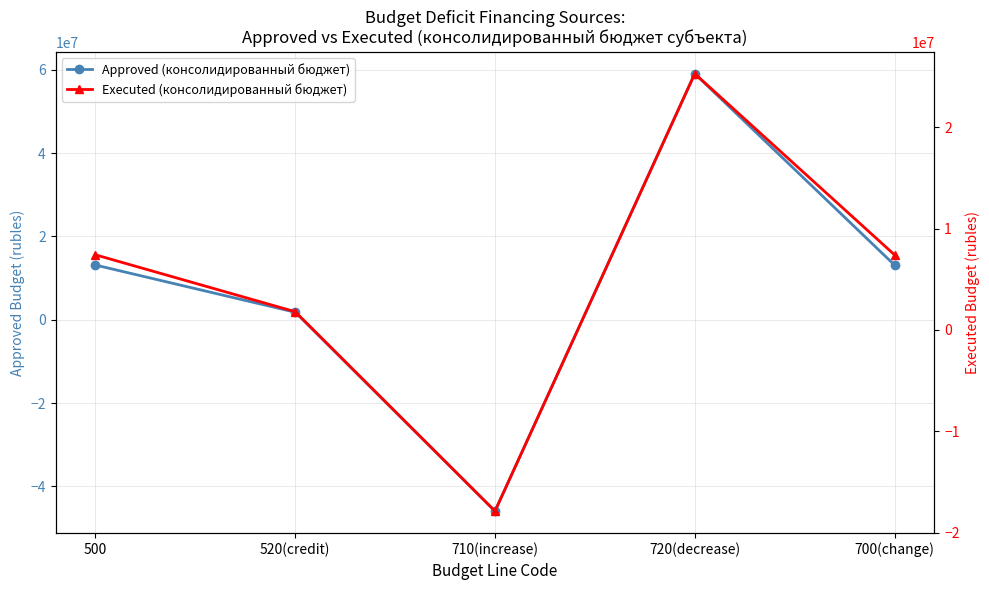

Which series ends up on top after the final intersection of Approved (консолидированный бюджет) and Executed (консолидированный бюджет)?

Approved (консолидированный бюджет)